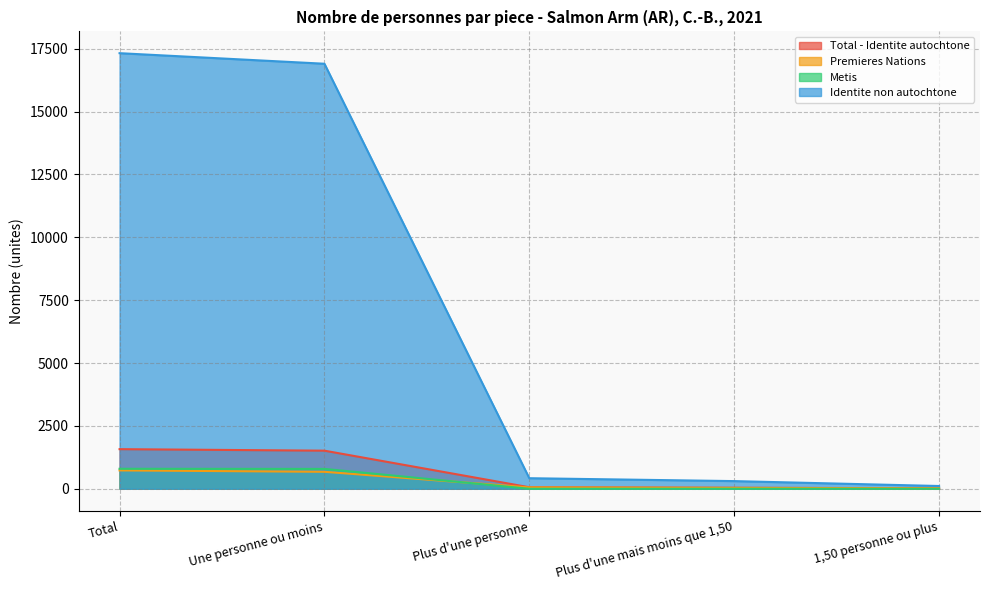

Where do Metis and Premieres Nations first cross each other?

Une personne ou moins and Plus d'une personne